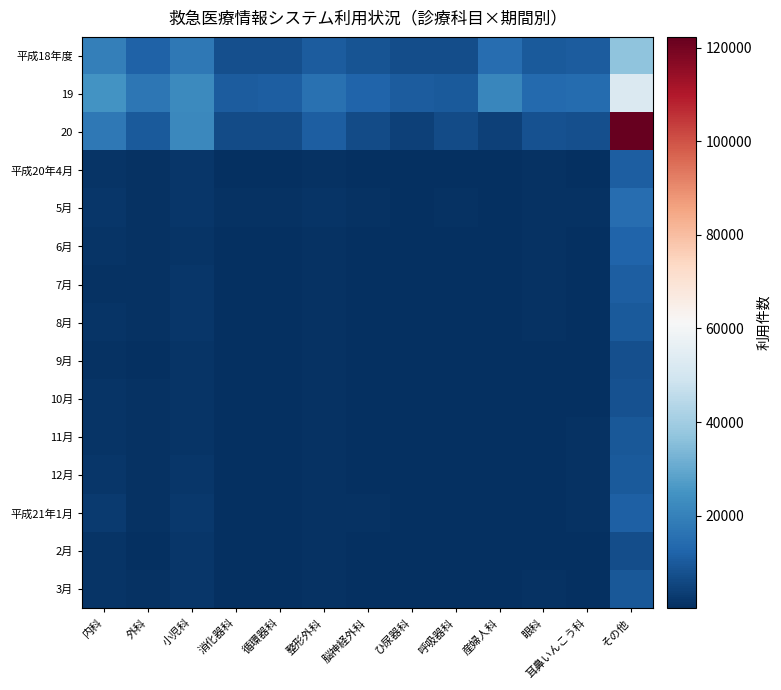

At which category is the sum across all series the highest?

その他